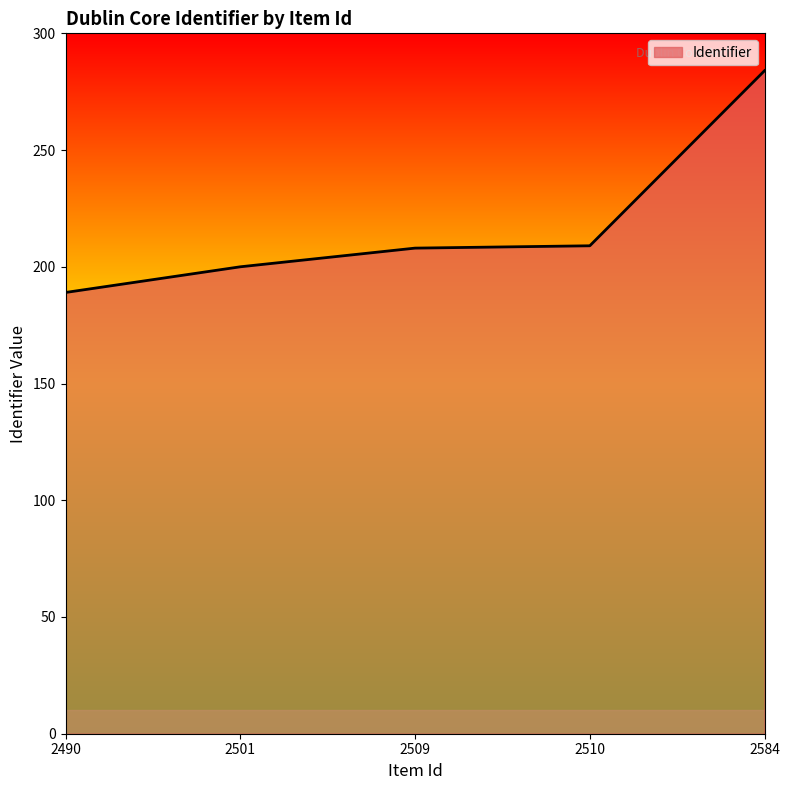

How many distinct data groups are displayed?

1